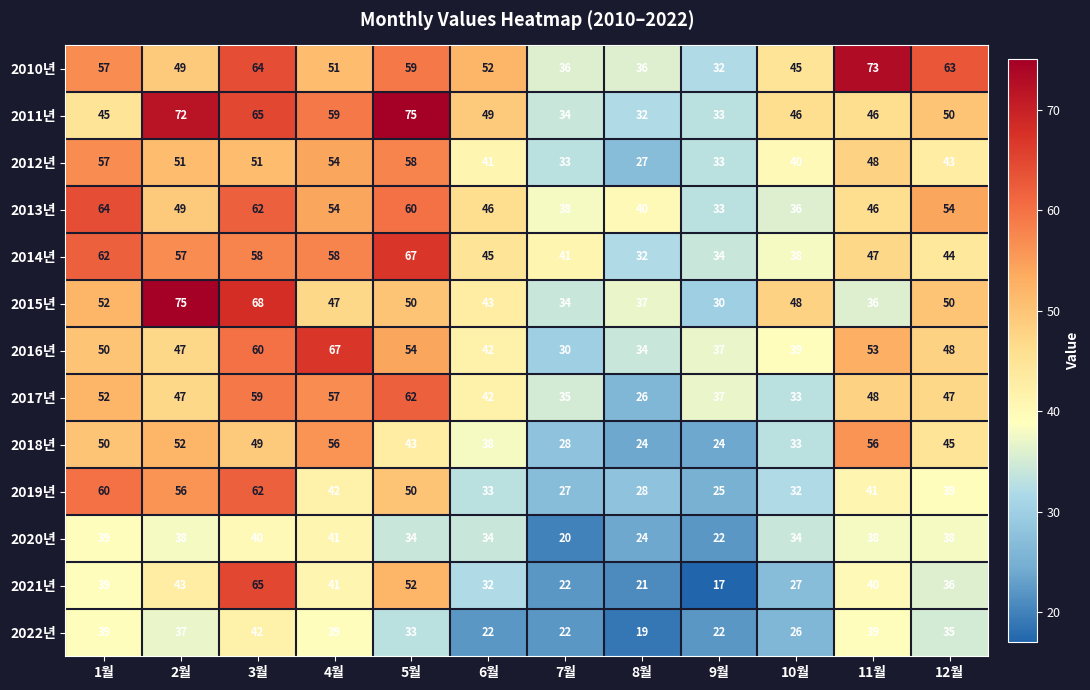

The 2022년 series shows 15 at 11월. True or false?

False